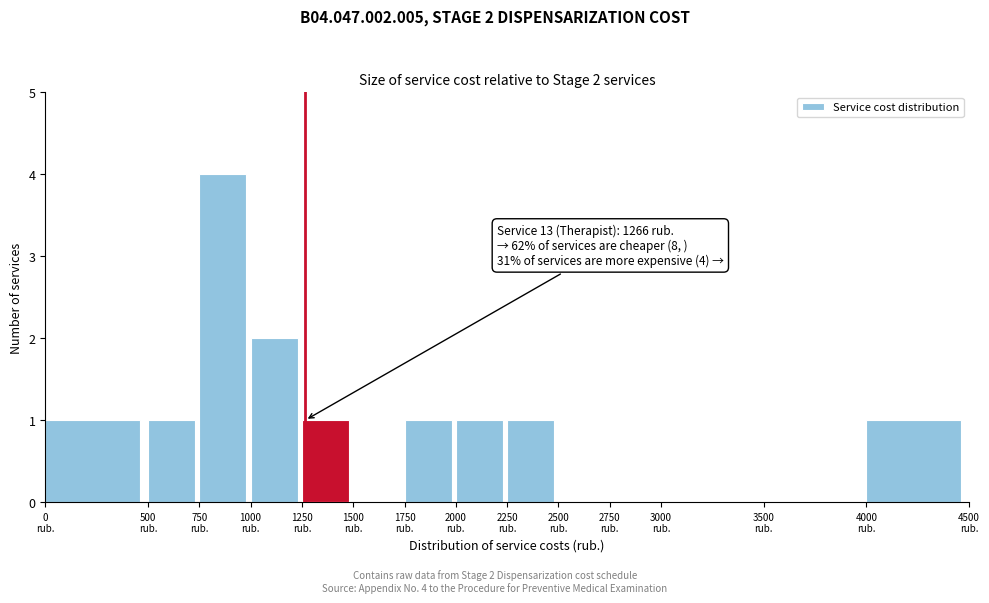

Which range on the x-axis has the tallest bar?

750 to 1000